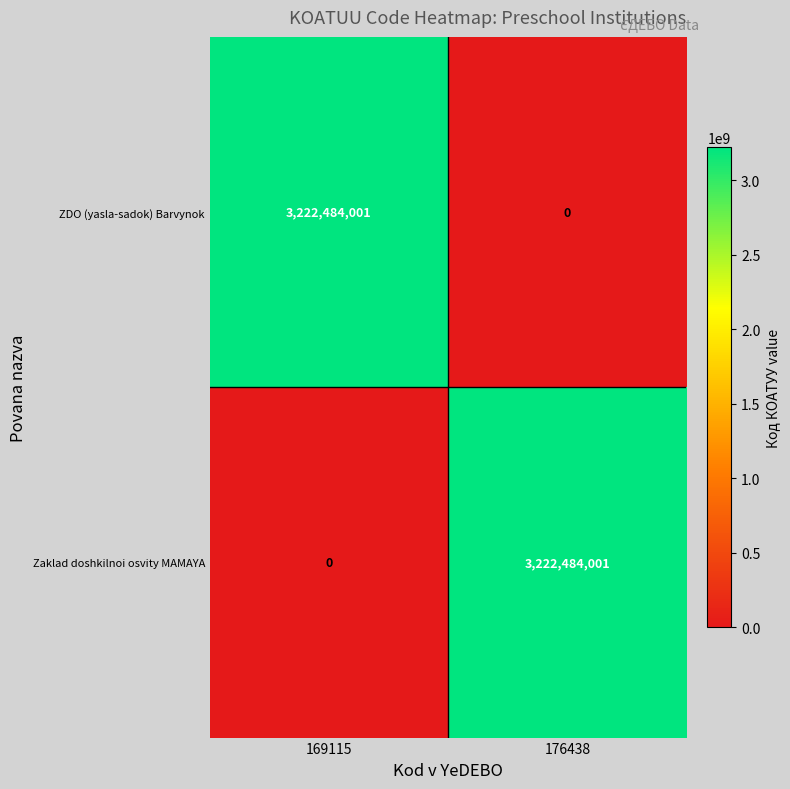

Where is Zaklad doshkilnoi osvity MAMAYA nearest to the value 1611242000?

169115